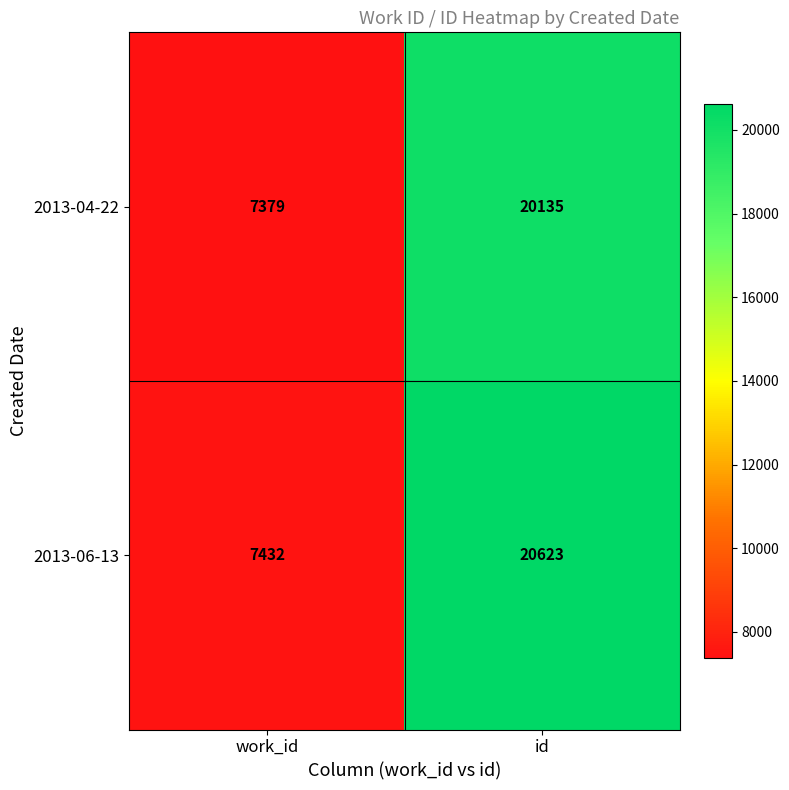

Where is 2013-04-22 nearest to the value 13757?

work_id